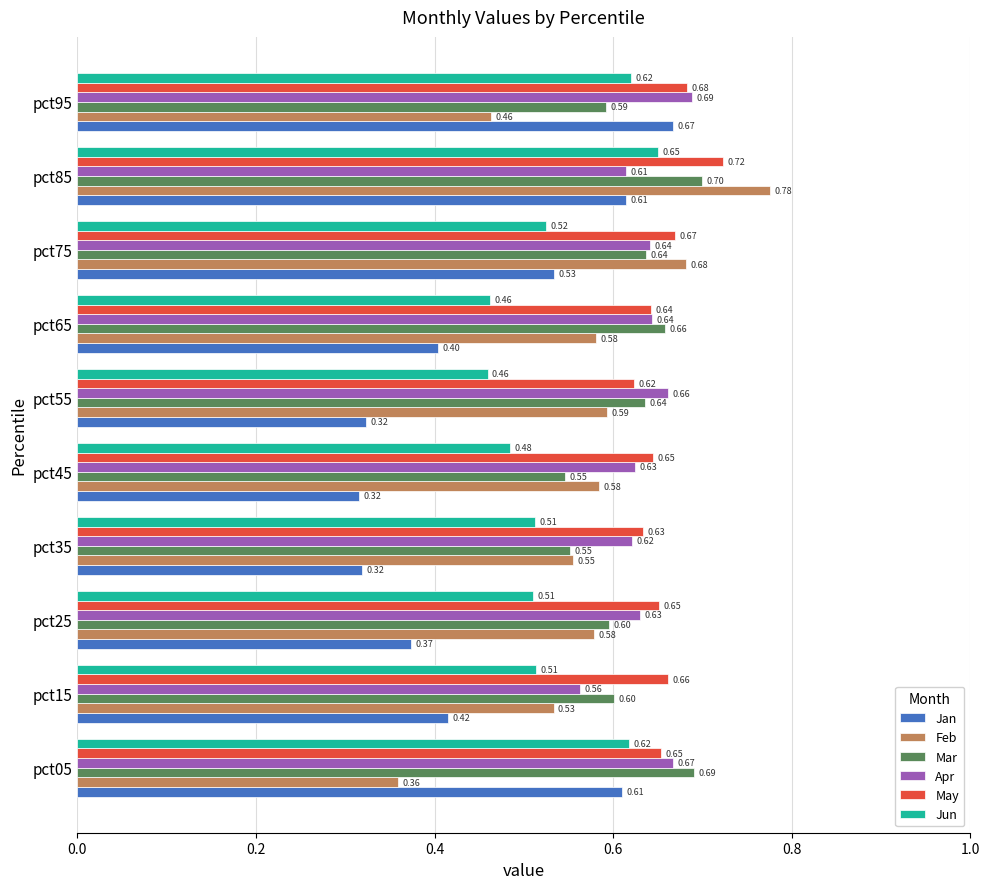

At which label is Apr closest to 0?

pct15